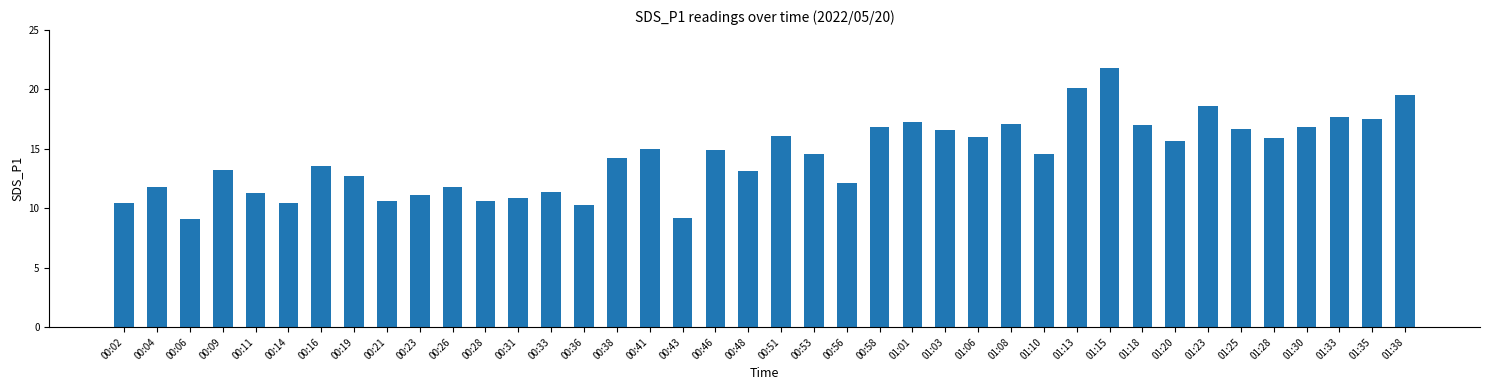

How many data points are less than 14?

18